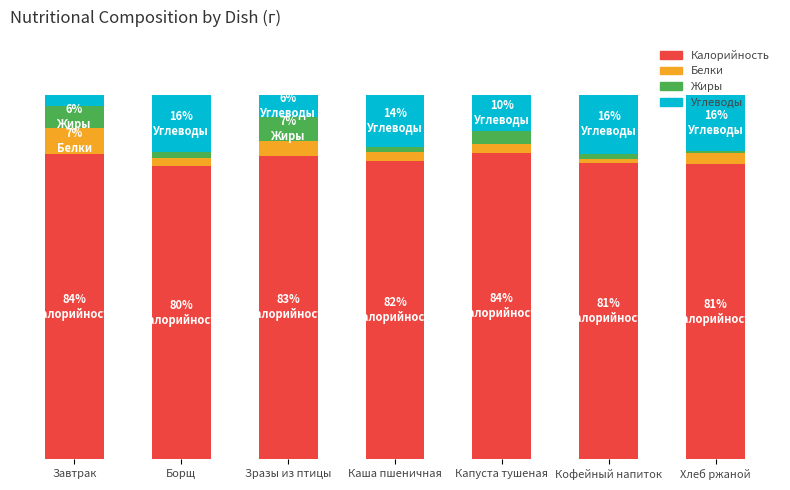

Are the bars grouped side by side (vs. stacked)?

No